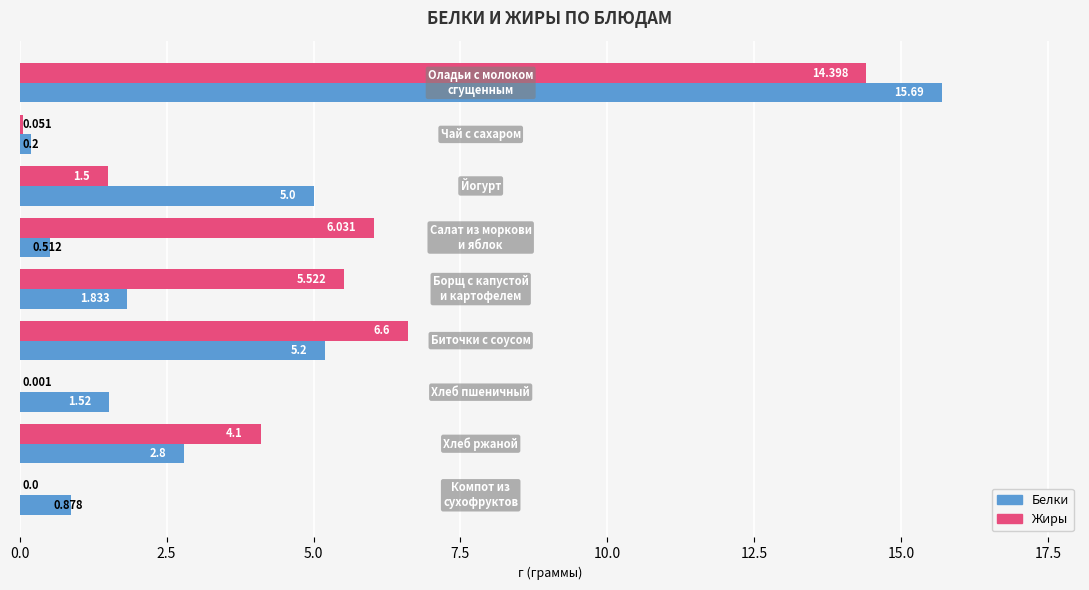

Which series has the largest total across all categories?

Жиры